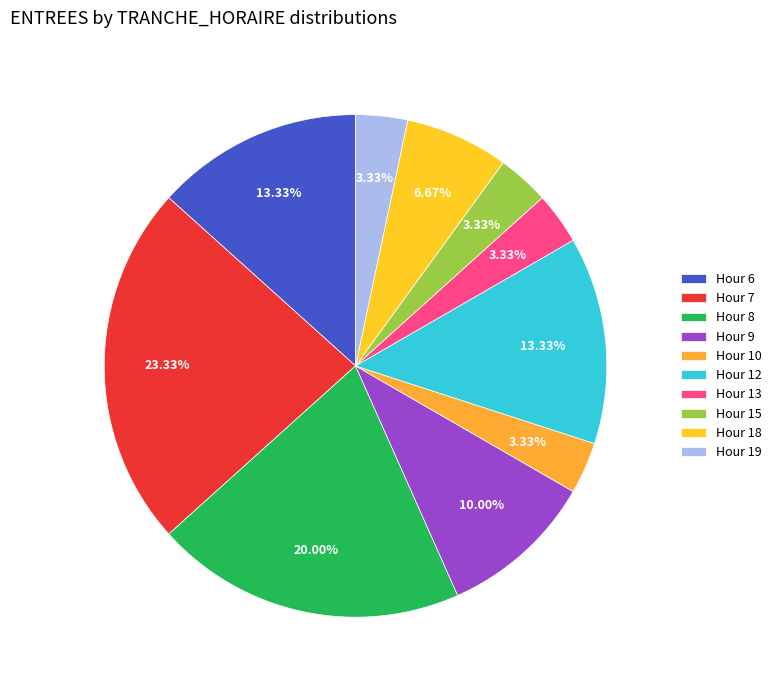

Count the number of slices in the pie.

10